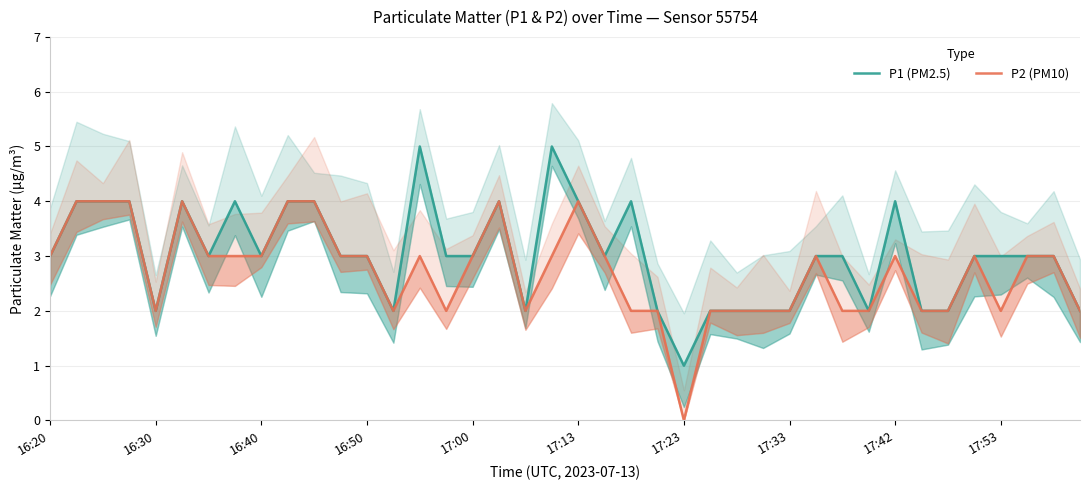

At 35, list the series in order from largest to smallest.

P1 (PM2.5), P2 (PM10)